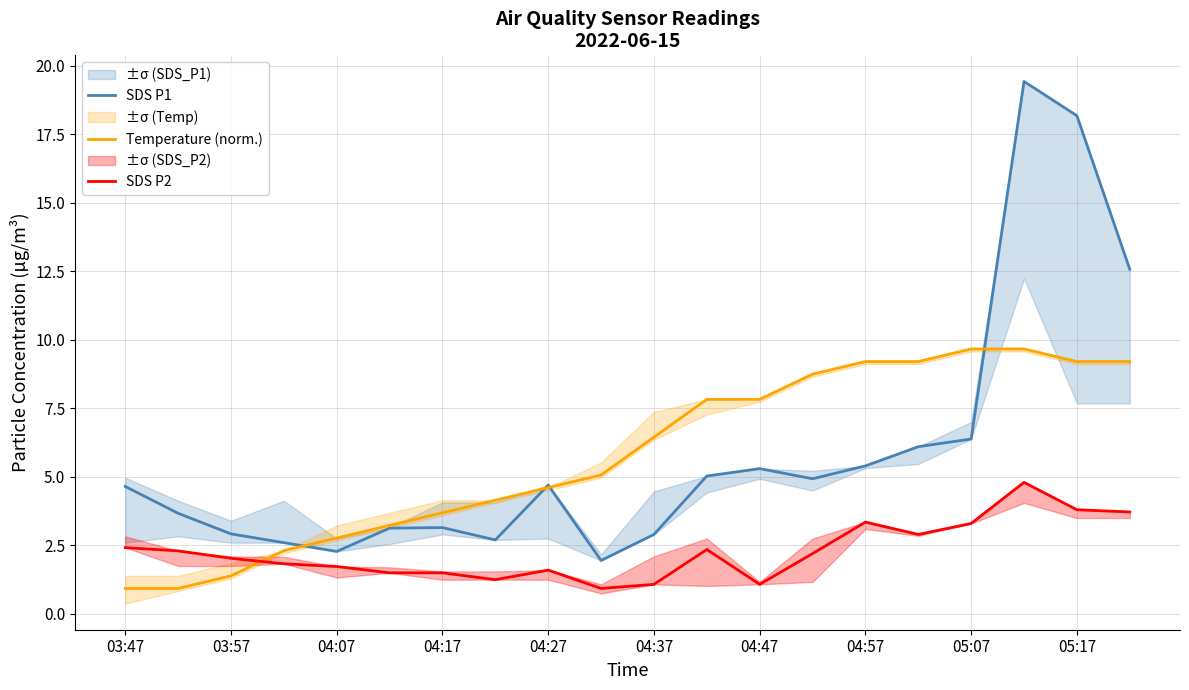

How many interior local valleys does the SDS P2 series have?

4